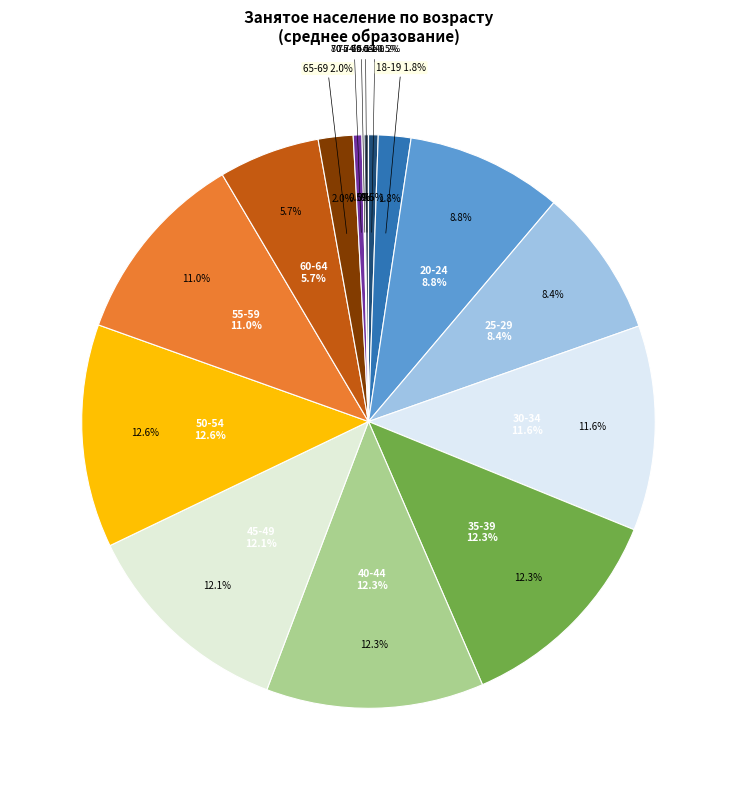

Rank the categories by value from lowest to highest.

75-79, 80 и более, 70-74, 15-17, 18-19, 65-69, 60-64, 25-29, 20-24, 55-59, 30-34, 45-49, 40-44, 35-39, 50-54